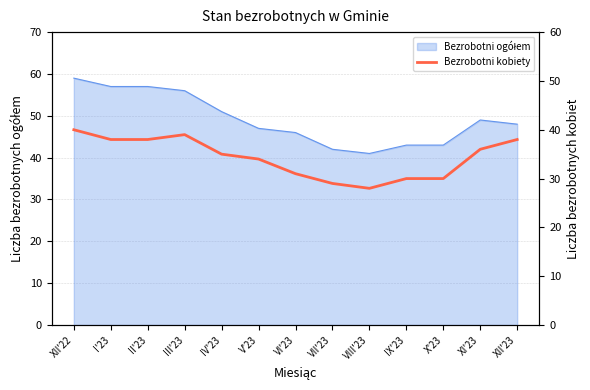

True or false: there are more than 2 points higher than both neighbors.

False